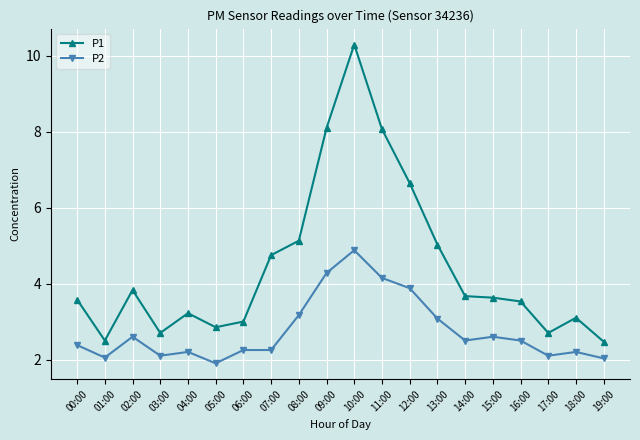

True or false: P1 and P2 intersect in this chart.

False